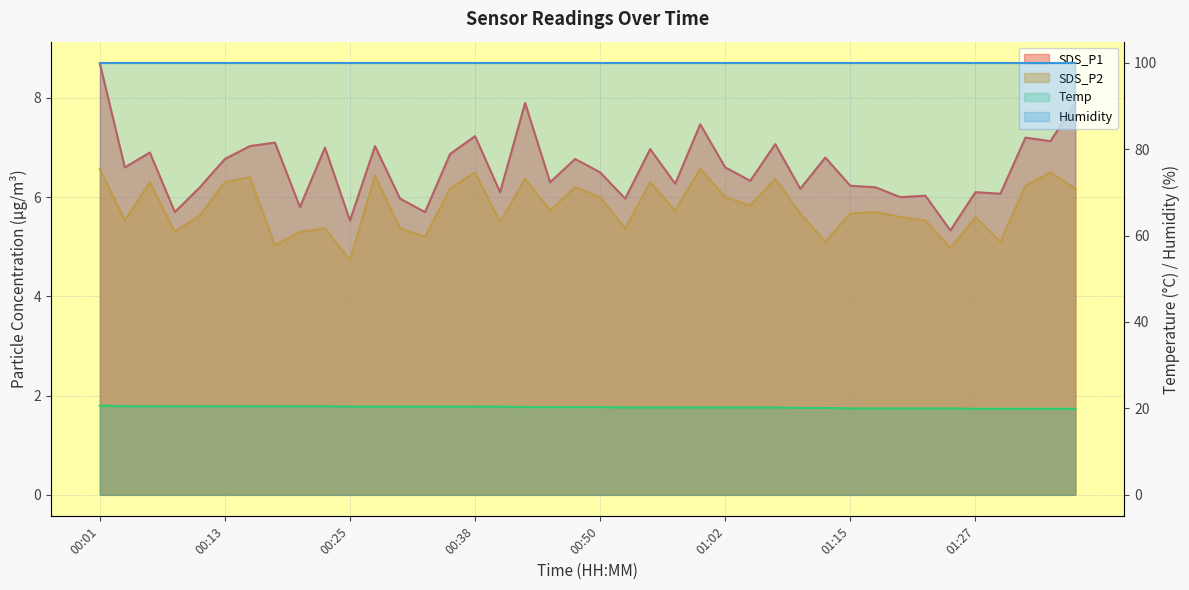

What is the greatest value displayed?

20.6